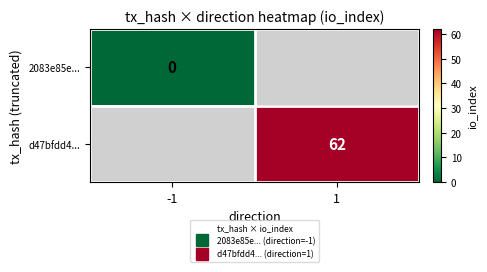

Which category has the lowest value across all series?

-1